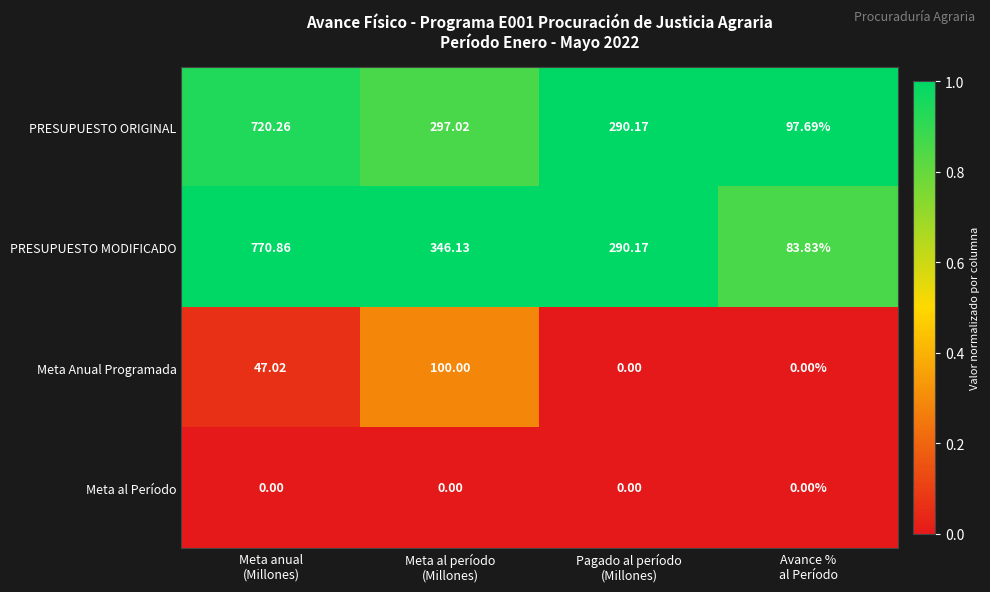

At how many categories does at least one series exceed 0?

4